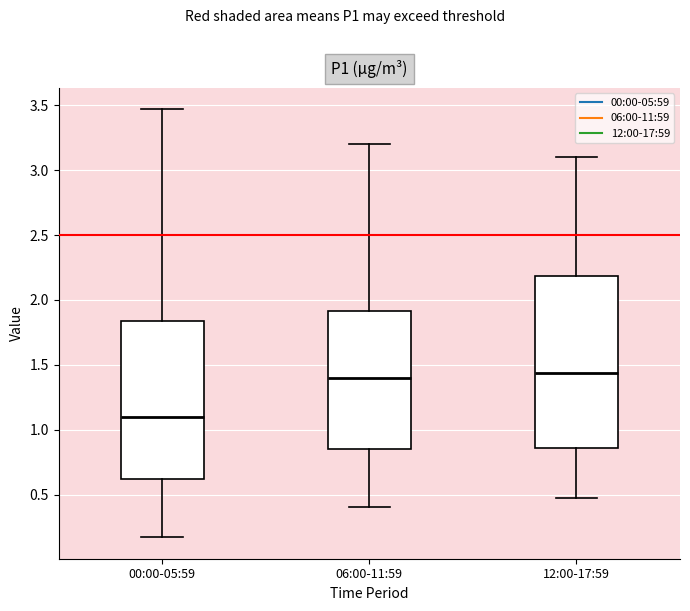

Which box has the lowest median line?

00:00-05:59